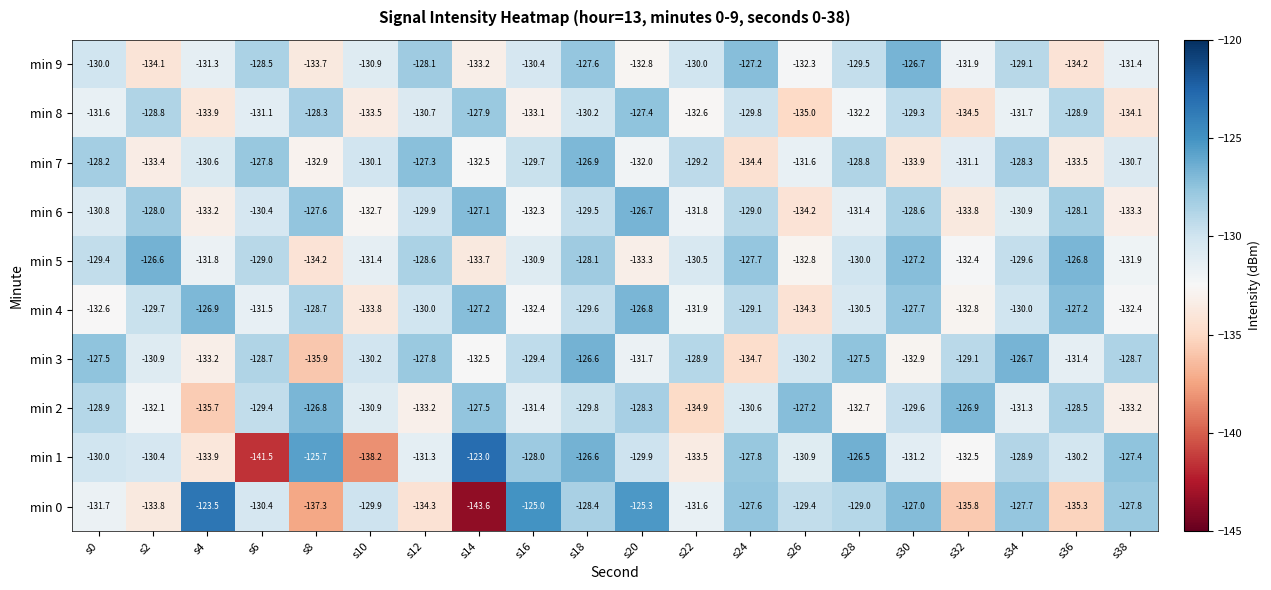

Which series has the widest spread of values?

min 0